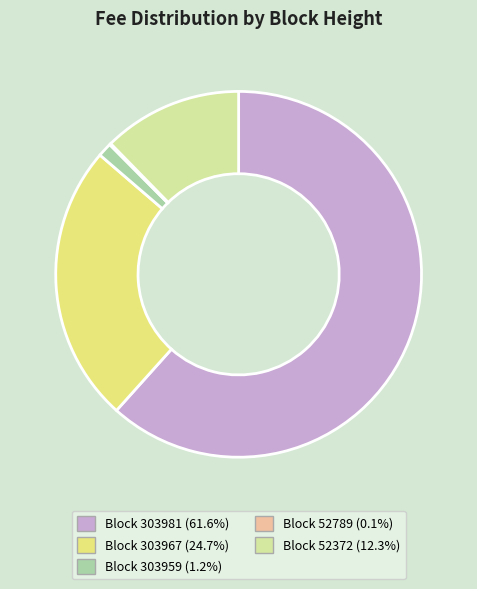

Combined, do Block 303959 (1.2%) and Block 303967 (24.7%) account for over 50%?

No